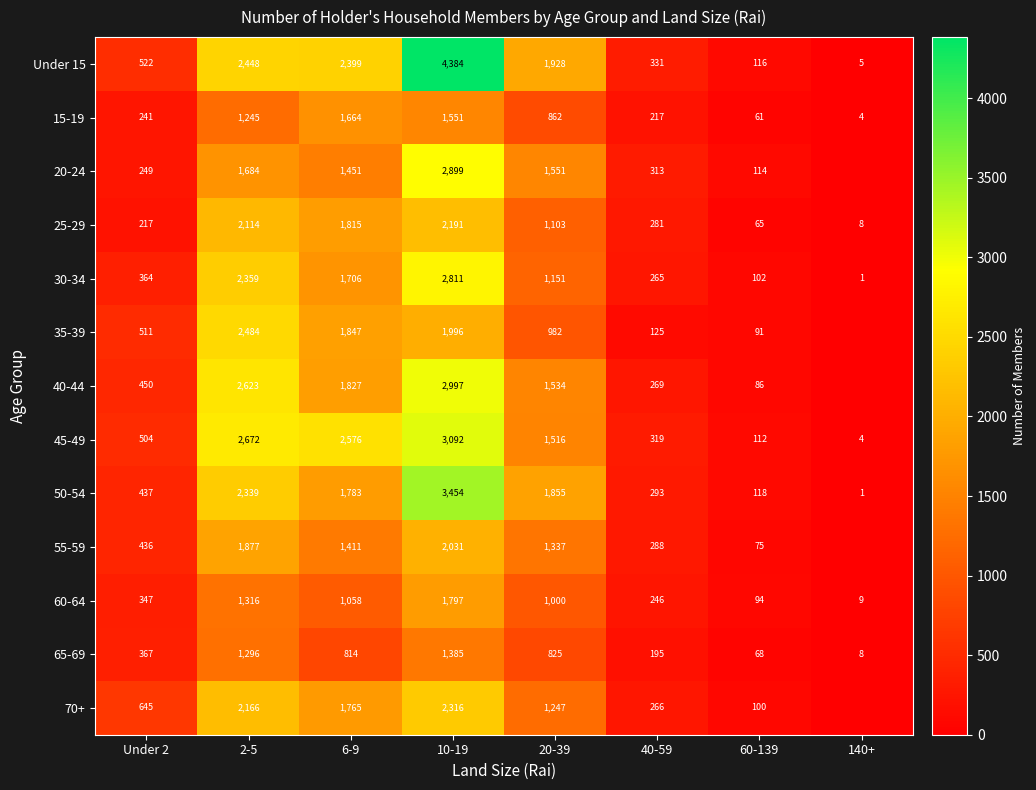

What is the total value across all series at Under 2?

5290